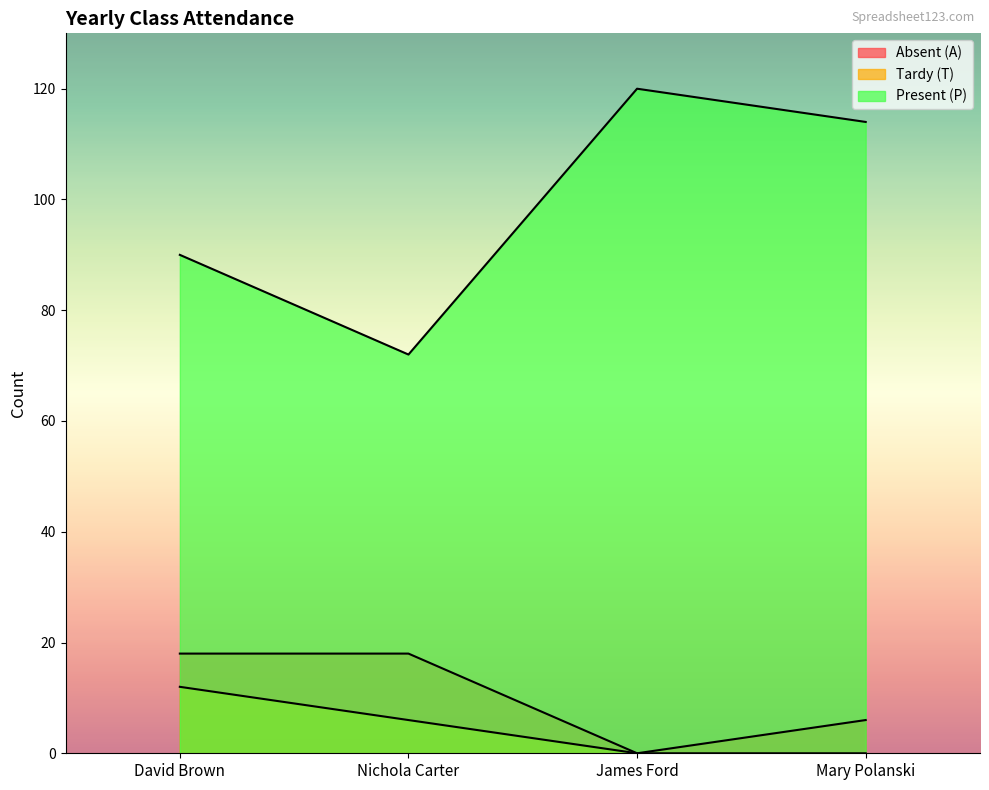

List the series in order of their peak value, highest first.

Present (P), Absent (A), Tardy (T)